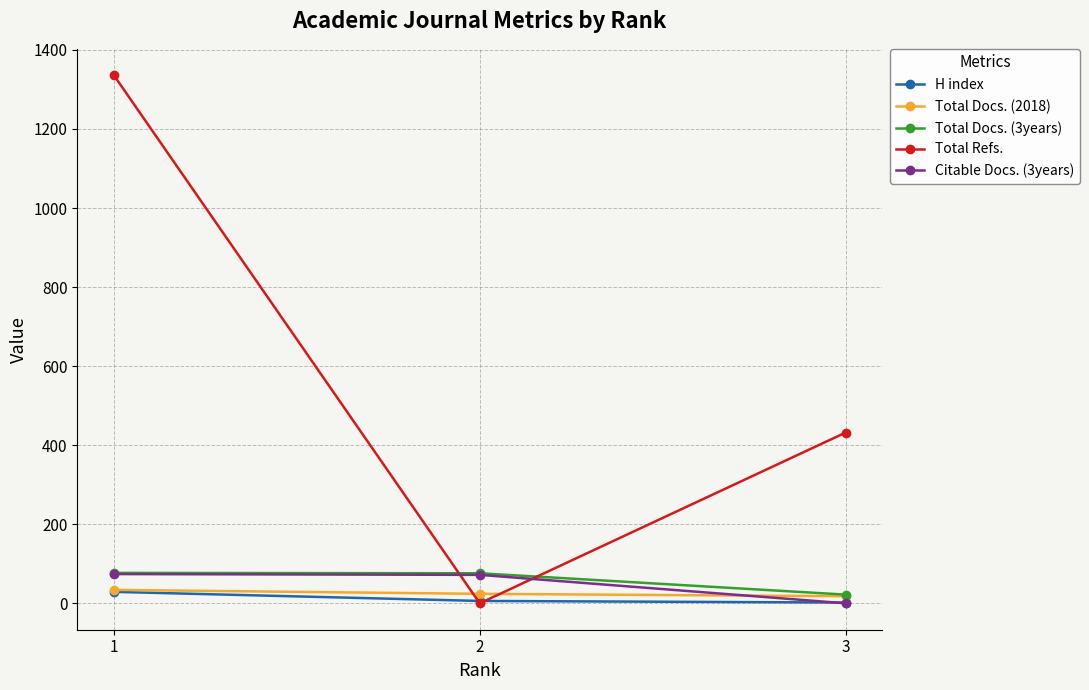

True or false: Citable Docs. (3years) has a value of 74 at 1.

True